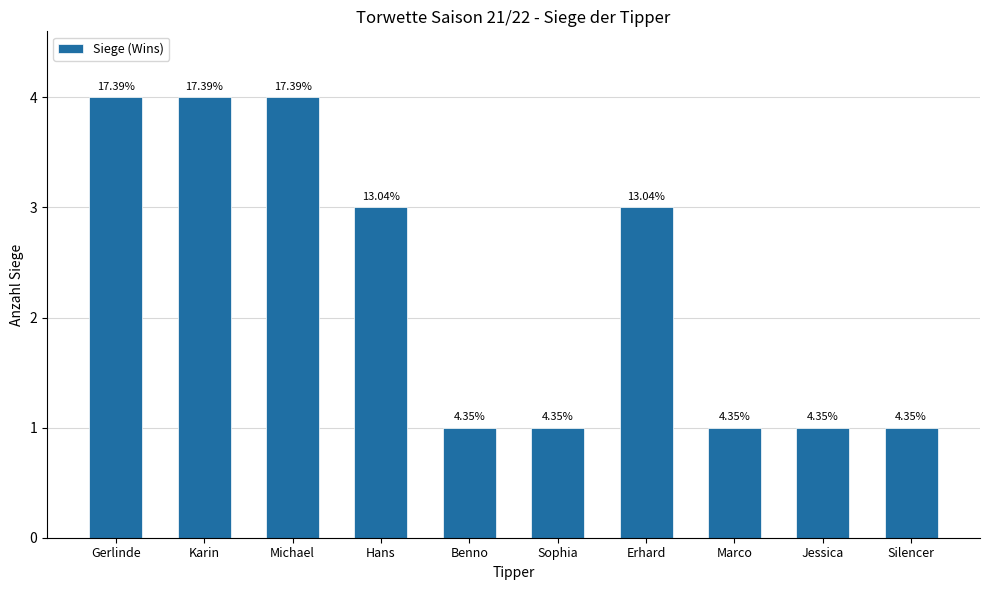

Reading left to right, list all the values displayed in this chart.

4	4	4	3	1	1	3	1	1	1